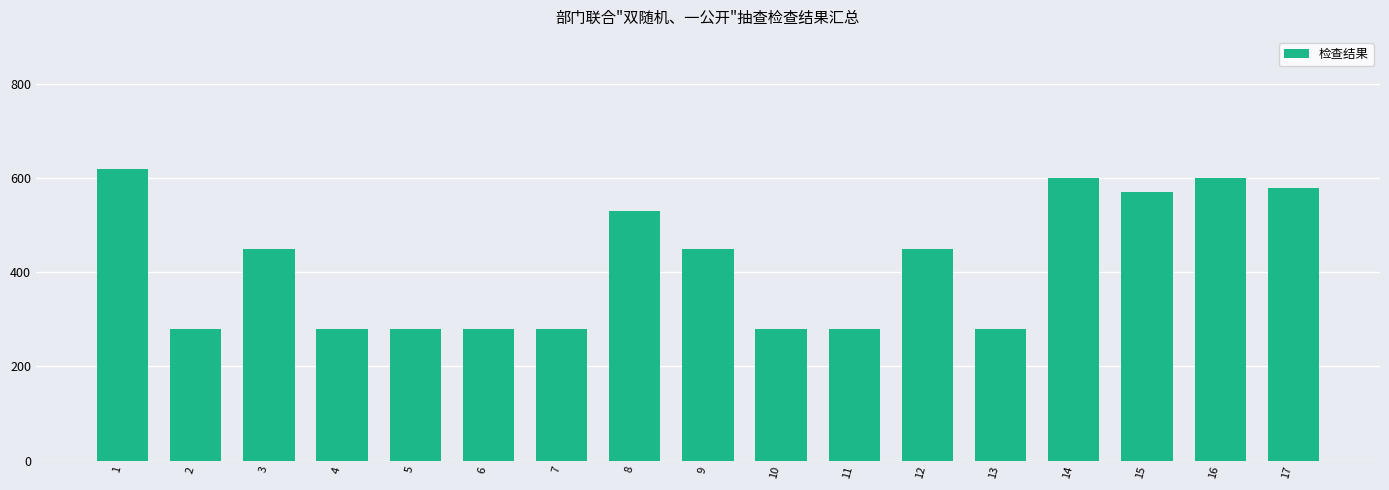

The value at 2 is 190. True or false?

False